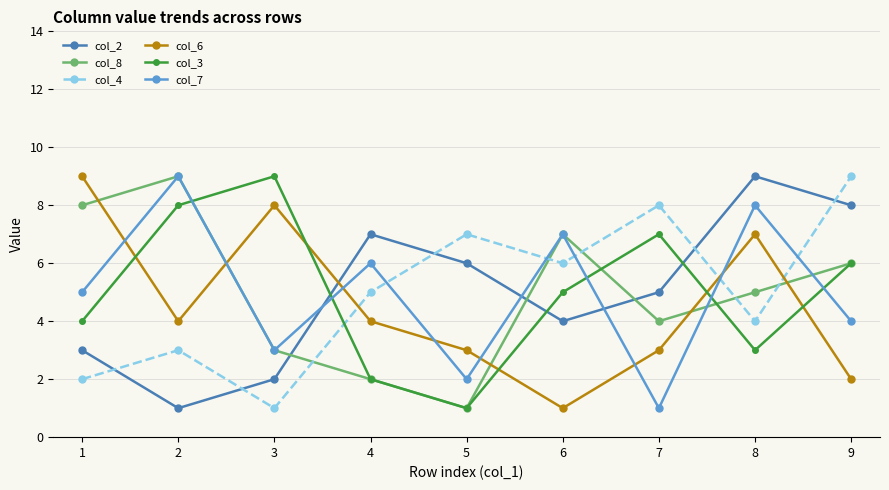

Where does the col_2 series first go above 5?

4